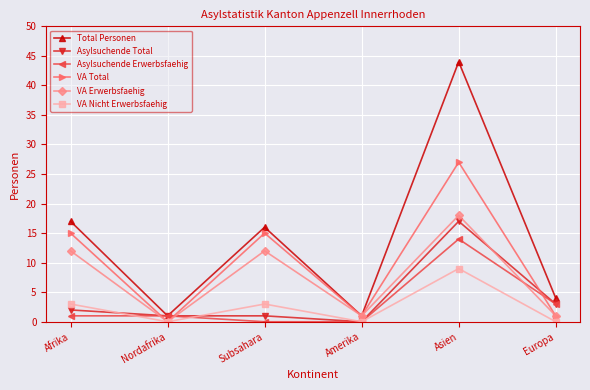

How many interior local peaks does the VA Nicht Erwerbsfaehig series have?

2